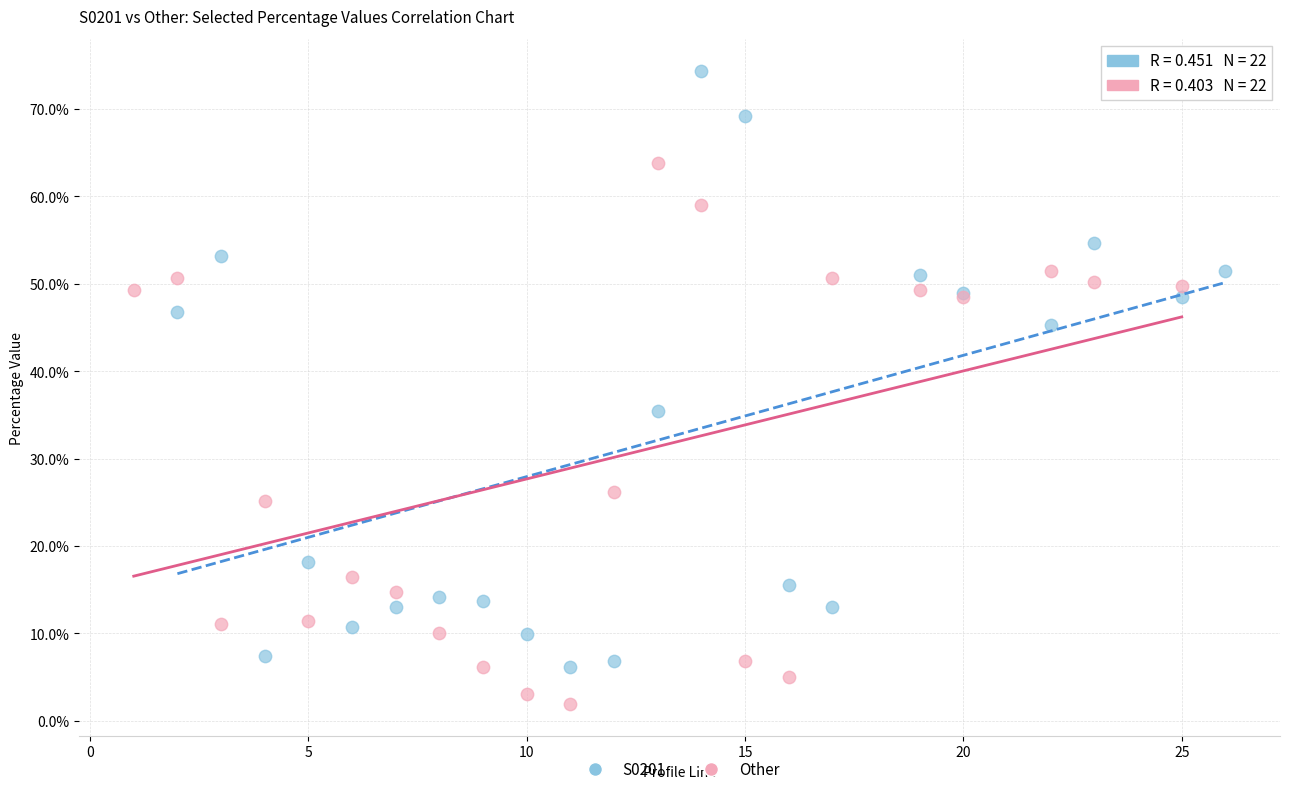

Which series reaches the maximum Y coordinate?

S0201